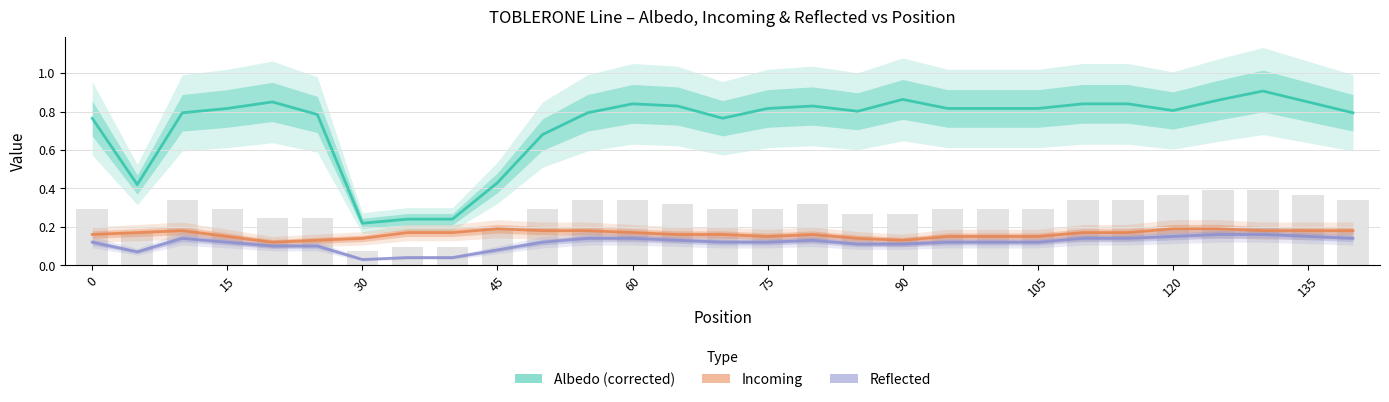

Is it true that Albedo (corrected) equals 0.2 at 105?

False